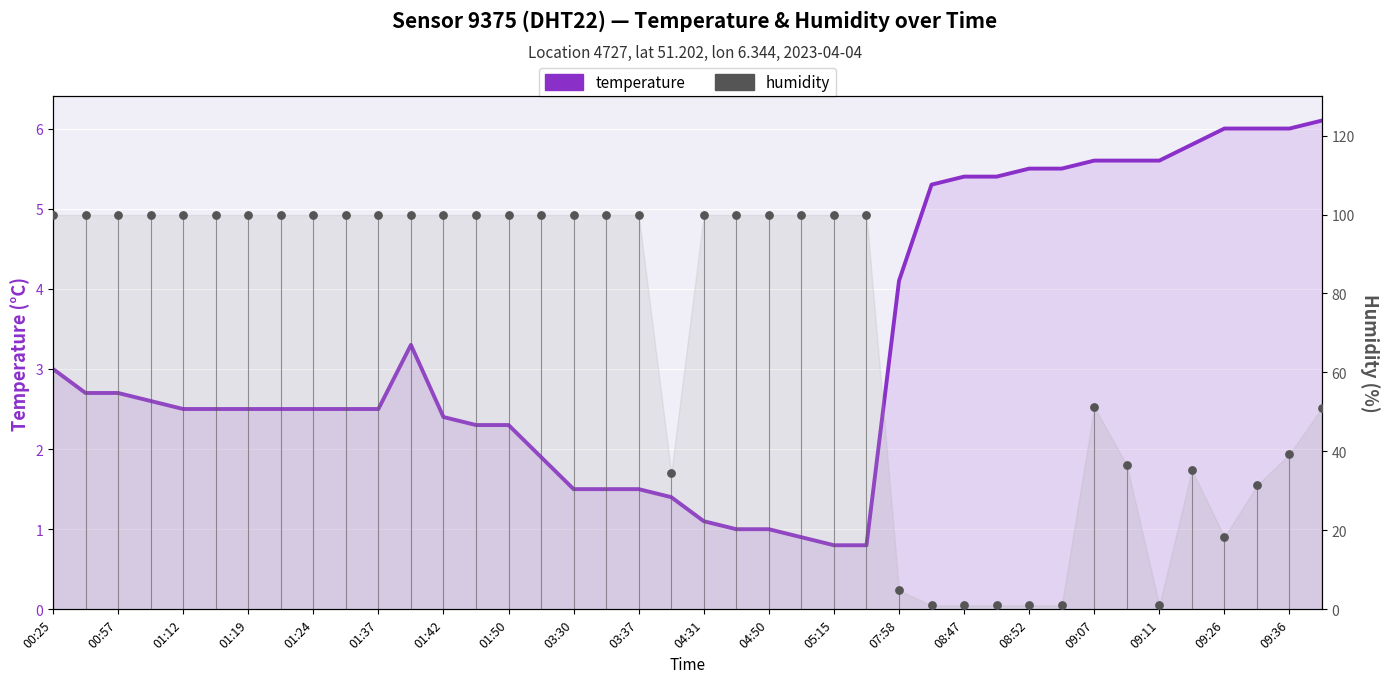

Which series contains the highest Y value?

humidity